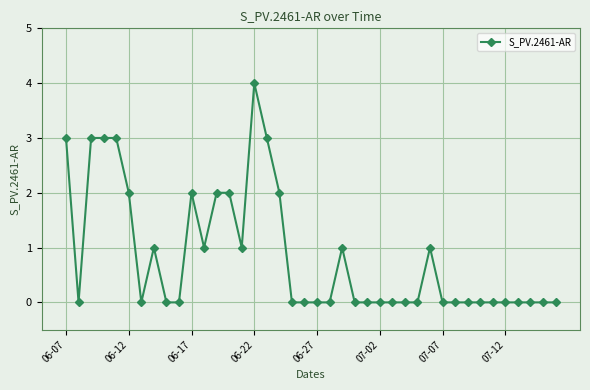

Reading left to right, transcribe all the data shown in this chart.

3	0	3	3	3	2	0	1	0	0	2	1	2	2	1	4	3	2	0	0	0	0	1	0	0	0	0	0	0	1	0	0	0	0	0	0	0	0	0	0